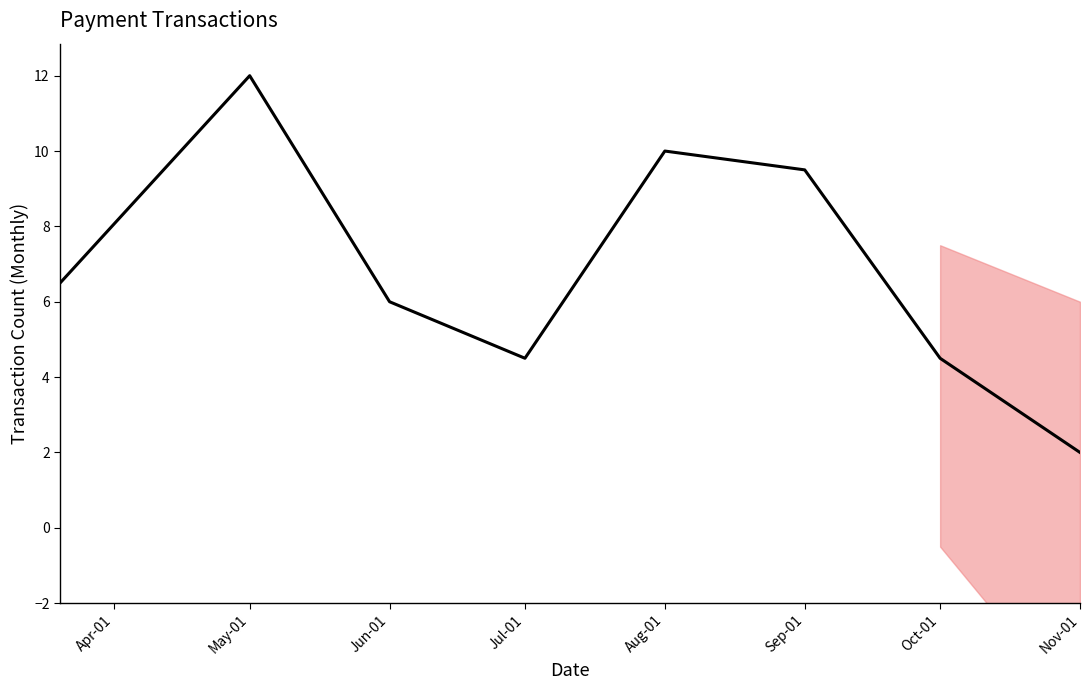

The value at Jul-01 is 4.5. True or false?

True